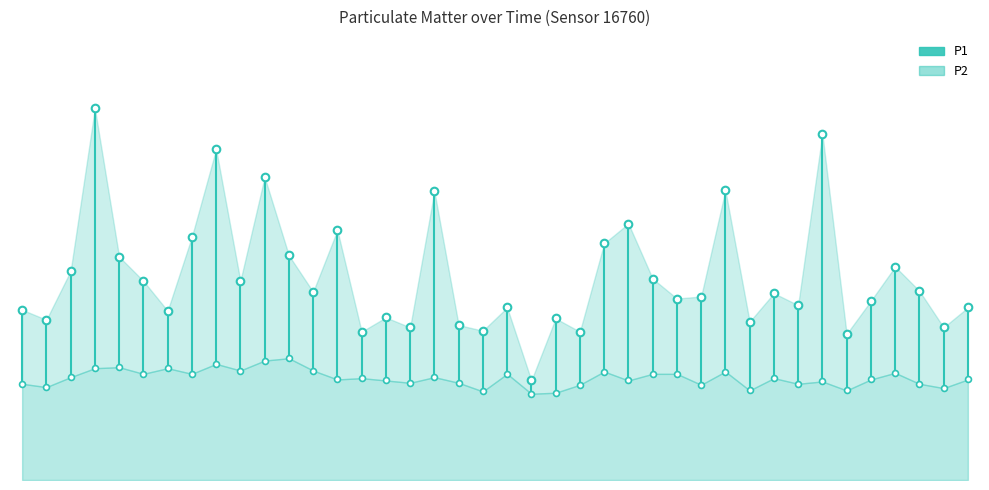

Which has a higher value, 1 or 22?

22